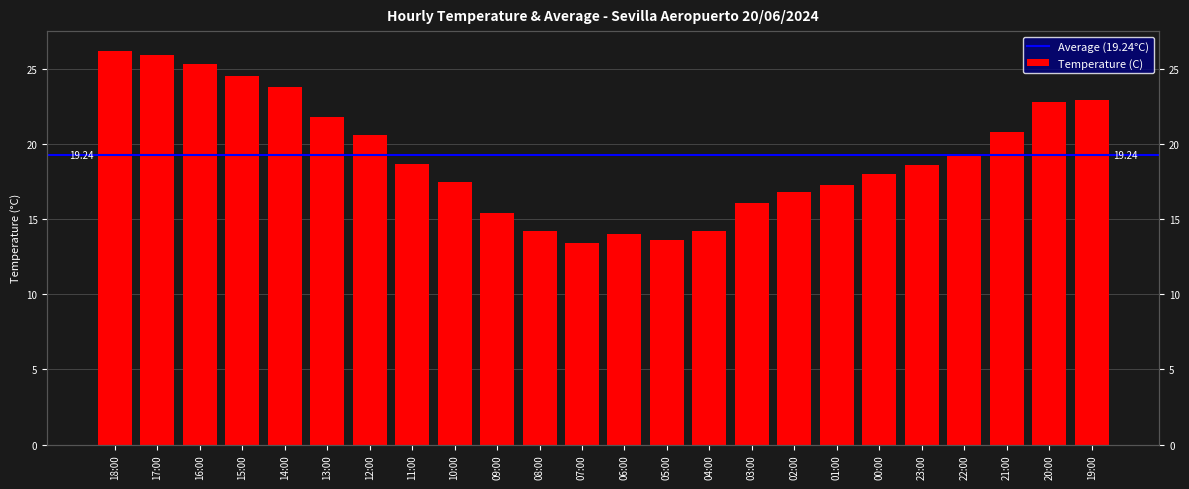

What is the difference between the maximum and second lowest values?

12.6